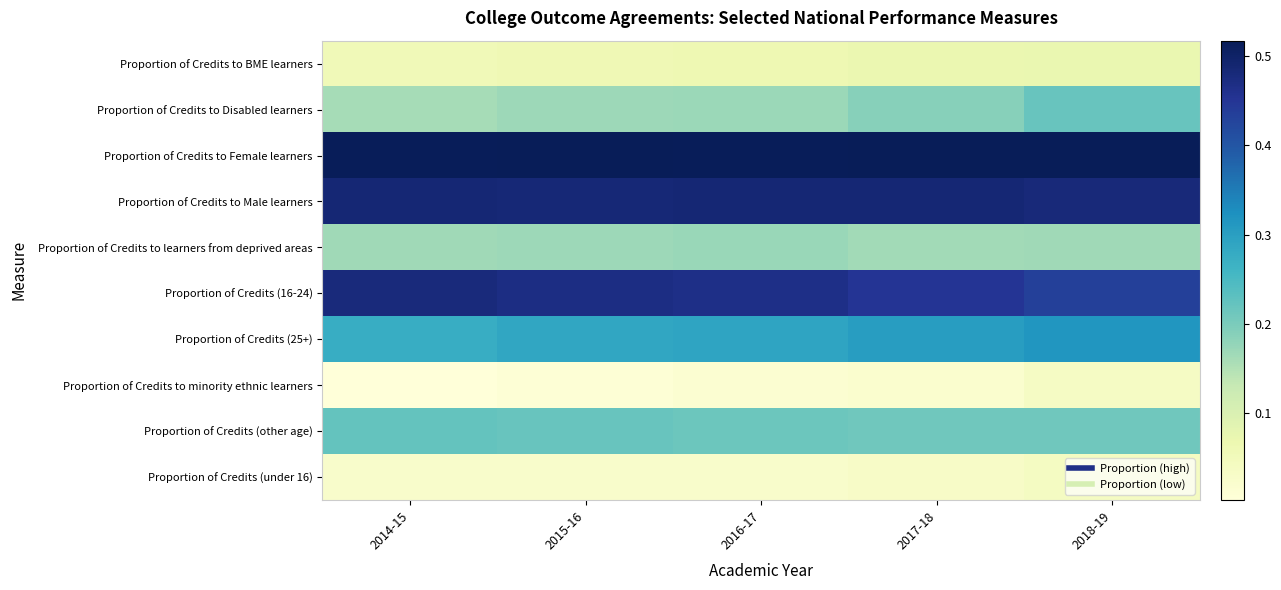

Reading left to right, extract all data points from this chart.

Proportion of Credits to BME learners: 2014-15=0.1	2015-16=0.1	2016-17=0.1	2017-18=0.1	2018-19=0.1
Proportion of Credits to Disabled learners: 2014-15=0.2	2015-16=0.2	2016-17=0.2	2017-18=0.2	2018-19=0.2
Proportion of Credits to Female learners: 2014-15=0.5	2015-16=0.5	2016-17=0.5	2017-18=0.5	2018-19=0.5
Proportion of Credits to Male learners: 2014-15=0.5	2015-16=0.5	2016-17=0.5	2017-18=0.5	2018-19=0.5
Proportion of Credits to learners from deprived areas: 2014-15=0.2	2015-16=0.2	2016-17=0.2	2017-18=0.2	2018-19=0.2
Proportion of Credits (16-24): 2014-15=0.5	2015-16=0.5	2016-17=0.5	2017-18=0.5	2018-19=0.4
Proportion of Credits (25+): 2014-15=0.3	2015-16=0.3	2016-17=0.3	2017-18=0.3	2018-19=0.3
Proportion of Credits to minority ethnic learners: 2014-15=0.0	2015-16=0.0	2016-17=0.0	2017-18=0.0	2018-19=0.0
Proportion of Credits (other age): 2014-15=0.2	2015-16=0.2	2016-17=0.2	2017-18=0.2	2018-19=0.2
Proportion of Credits (under 16): 2014-15=0.0	2015-16=0.0	2016-17=0.0	2017-18=0.0	2018-19=0.0